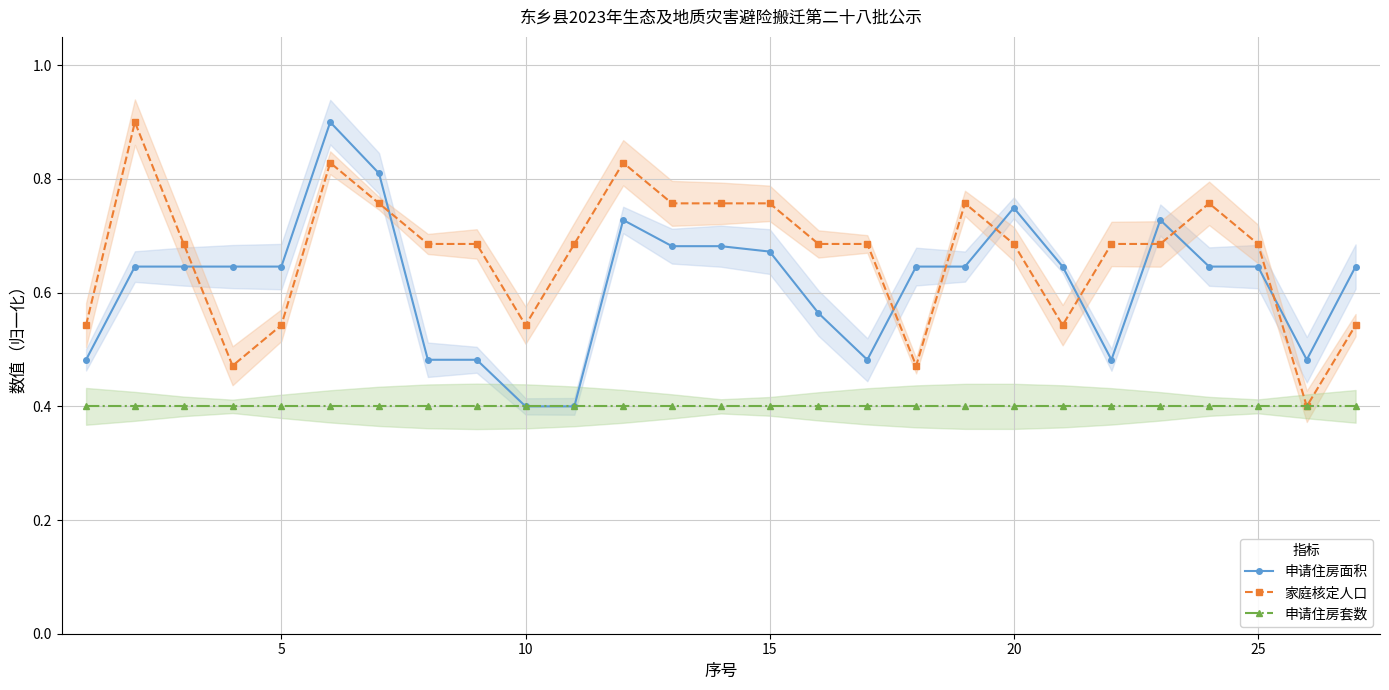

List the series in order of their peak value, highest first.

申请住房面积, 家庭核定人口, 申请住房套数